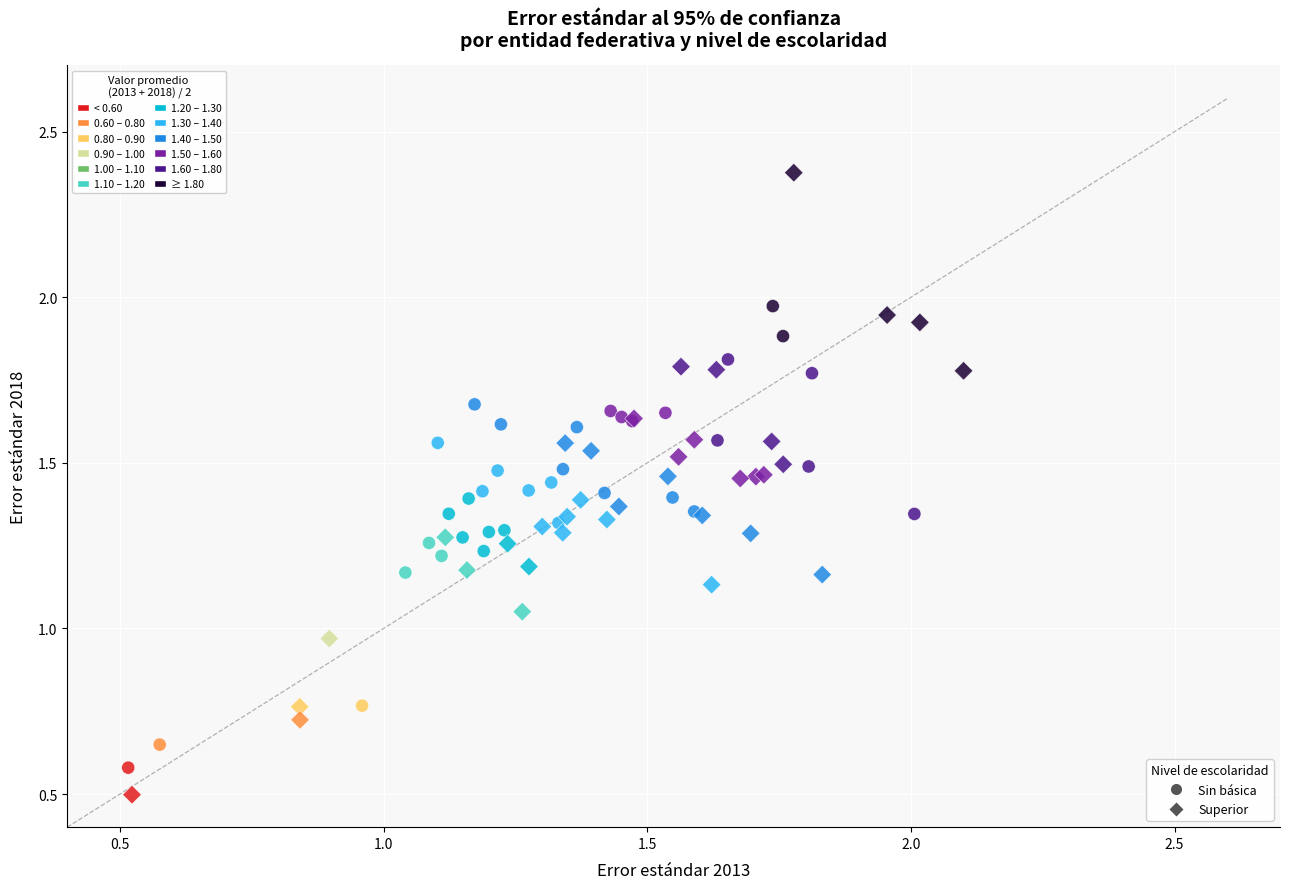

Which series reaches the maximum Y coordinate?

Superior